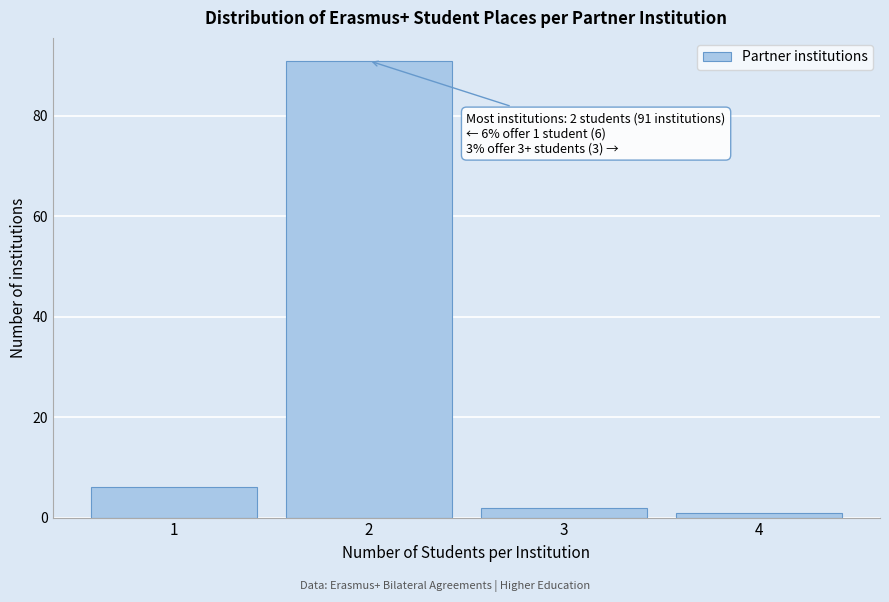

Reading left to right, what are all the values shown in this chart?

1=6	2=91	3=2	4=1